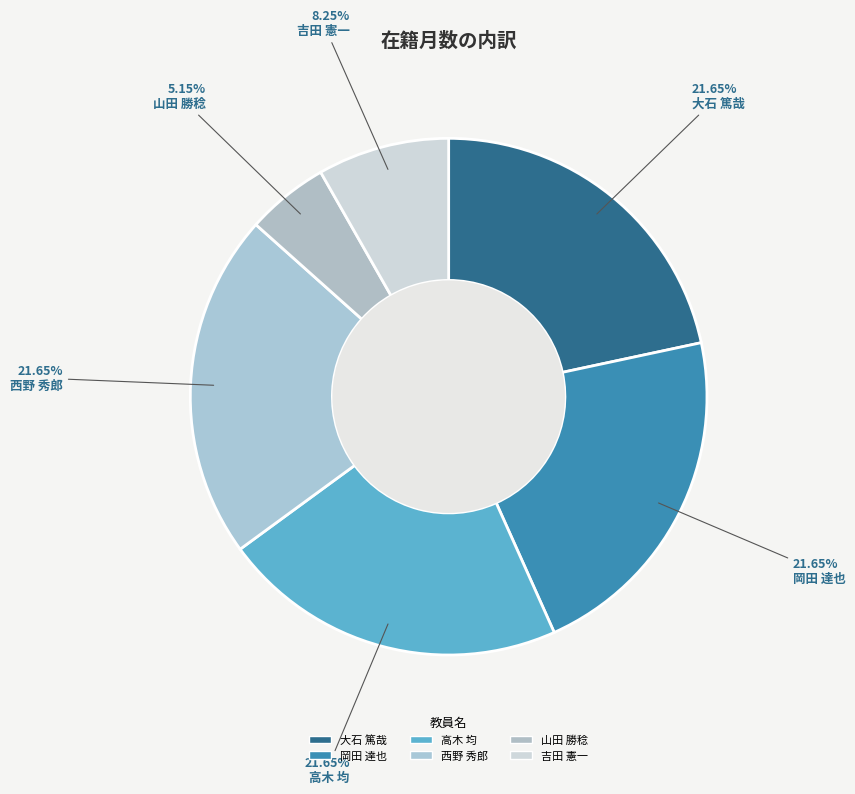

Rank the categories by value from lowest to highest.

山田 勝稔, 吉田 憲一, 大石 篤哉, 岡田 達也, 高木 均, 西野 秀郎